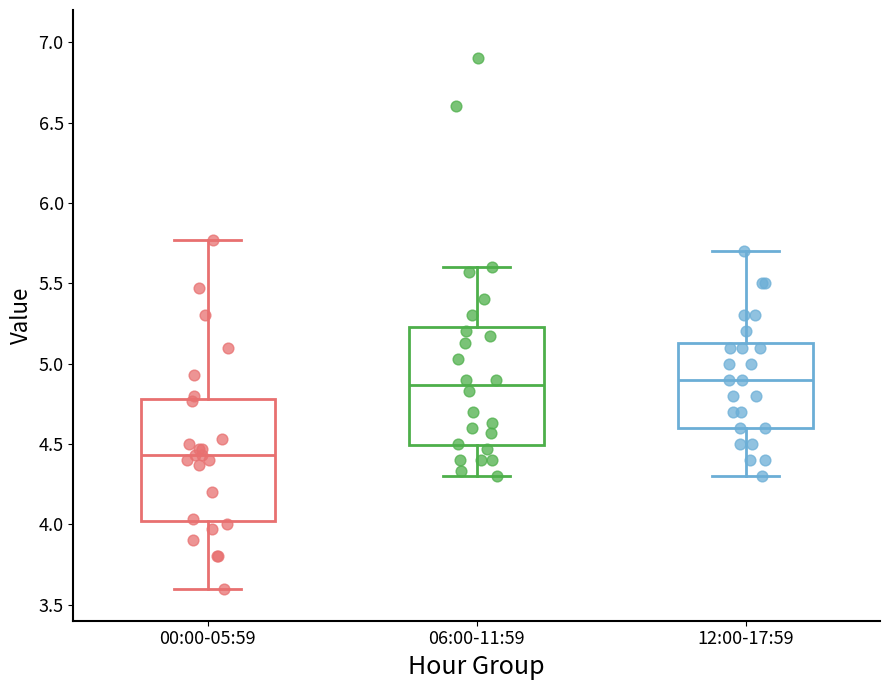

Reading left to right, transcribe this box plot: for each box, give where its median line is, the range the box spans, and where its two whiskers end, as read against the y-axis. The values are not printed on the chart, so give them approximately, as read against the axis.

00:00-05:59: median 4.45, box 4.00 to 4.80, whiskers 3.60 to 5.75
06:00-11:59: median 4.85, box 4.50 to 5.25, whiskers 4.30 to 5.60
12:00-17:59: median 4.90, box 4.60 to 5.15, whiskers 4.30 to 5.70